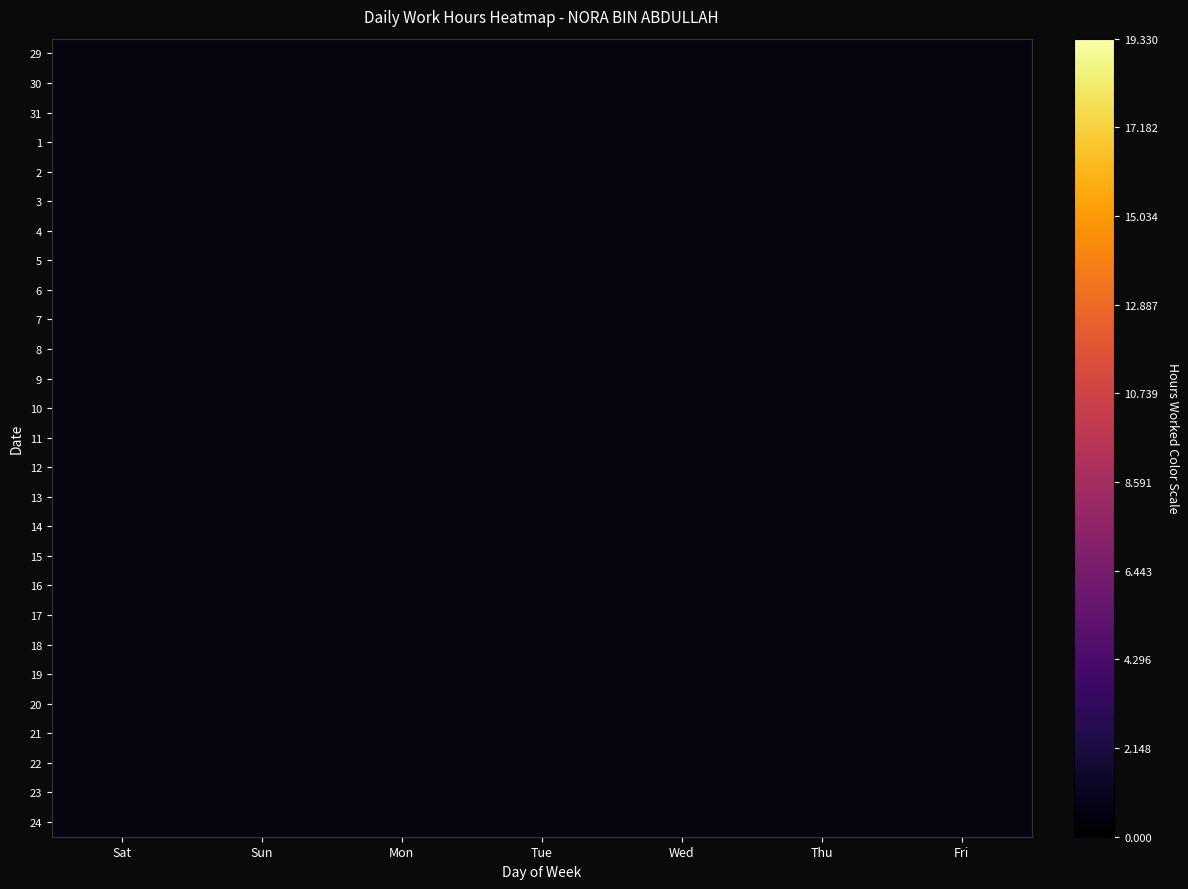

Reading left to right, extract all data points from this chart.

29: Sat=9.6	Sun=0.0	Mon=0.0	Tue=0.0	Wed=0.0	Thu=0.0	Fri=0.0
30: Sat=0.0	Sun=0.0	Mon=0.0	Tue=0.0	Wed=0.0	Thu=0.0	Fri=0.0
31: Sat=0.0	Sun=0.0	Mon=9.2	Tue=0.0	Wed=0.0	Thu=0.0	Fri=0.0
1: Sat=0.0	Sun=0.0	Mon=0.0	Tue=0.0	Wed=0.0	Thu=0.0	Fri=0.0
2: Sat=0.0	Sun=0.0	Mon=0.0	Tue=0.0	Wed=10.6	Thu=0.0	Fri=0.0
3: Sat=0.0	Sun=0.0	Mon=0.0	Tue=0.0	Wed=0.0	Thu=13.0	Fri=0.0
4: Sat=0.0	Sun=0.0	Mon=0.0	Tue=0.0	Wed=0.0	Thu=0.0	Fri=13.9
5: Sat=19.3	Sun=0.0	Mon=0.0	Tue=0.0	Wed=0.0	Thu=0.0	Fri=0.0
6: Sat=0.0	Sun=0.0	Mon=0.0	Tue=0.0	Wed=0.0	Thu=0.0	Fri=0.0
7: Sat=0.0	Sun=0.0	Mon=14.7	Tue=0.0	Wed=0.0	Thu=0.0	Fri=0.0
8: Sat=0.0	Sun=0.0	Mon=0.0	Tue=10.6	Wed=0.0	Thu=0.0	Fri=0.0
9: Sat=0.0	Sun=0.0	Mon=0.0	Tue=0.0	Wed=11.5	Thu=0.0	Fri=0.0
10: Sat=0.0	Sun=0.0	Mon=0.0	Tue=0.0	Wed=0.0	Thu=9.2	Fri=0.0
11: Sat=0.0	Sun=0.0	Mon=0.0	Tue=0.0	Wed=0.0	Thu=0.0	Fri=15.0
12: Sat=10.0	Sun=0.0	Mon=0.0	Tue=0.0	Wed=0.0	Thu=0.0	Fri=0.0
13: Sat=0.0	Sun=0.0	Mon=0.0	Tue=0.0	Wed=0.0	Thu=0.0	Fri=0.0
14: Sat=0.0	Sun=0.0	Mon=13.4	Tue=0.0	Wed=0.0	Thu=0.0	Fri=0.0
15: Sat=0.0	Sun=0.0	Mon=0.0	Tue=10.5	Wed=0.0	Thu=0.0	Fri=0.0
16: Sat=0.0	Sun=0.0	Mon=0.0	Tue=0.0	Wed=13.7	Thu=0.0	Fri=0.0
17: Sat=0.0	Sun=0.0	Mon=0.0	Tue=0.0	Wed=0.0	Thu=10.0	Fri=0.0
18: Sat=0.0	Sun=0.0	Mon=0.0	Tue=0.0	Wed=0.0	Thu=0.0	Fri=13.3
19: Sat=13.3	Sun=0.0	Mon=0.0	Tue=0.0	Wed=0.0	Thu=0.0	Fri=0.0
20: Sat=0.0	Sun=0.0	Mon=0.0	Tue=0.0	Wed=0.0	Thu=0.0	Fri=0.0
21: Sat=0.0	Sun=0.0	Mon=13.1	Tue=0.0	Wed=0.0	Thu=0.0	Fri=0.0
22: Sat=0.0	Sun=0.0	Mon=0.0	Tue=14.0	Wed=0.0	Thu=0.0	Fri=0.0
23: Sat=0.0	Sun=0.0	Mon=0.0	Tue=0.0	Wed=13.1	Thu=0.0	Fri=0.0
24: Sat=0.0	Sun=0.0	Mon=0.0	Tue=0.0	Wed=0.0	Thu=10.6	Fri=0.0